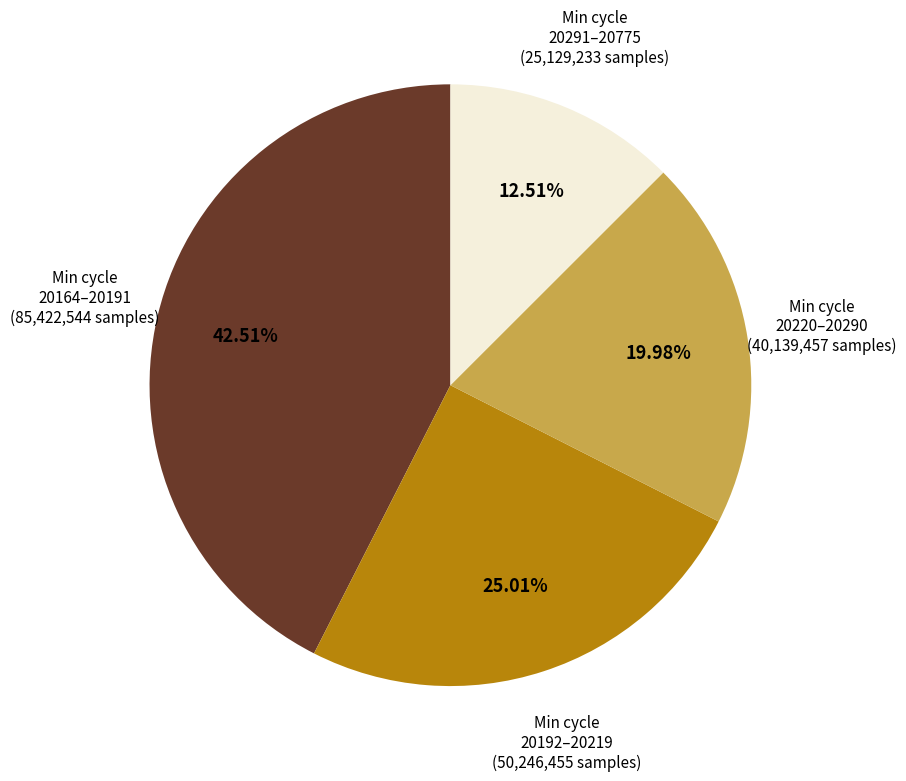

How many slices are in this pie chart?

4